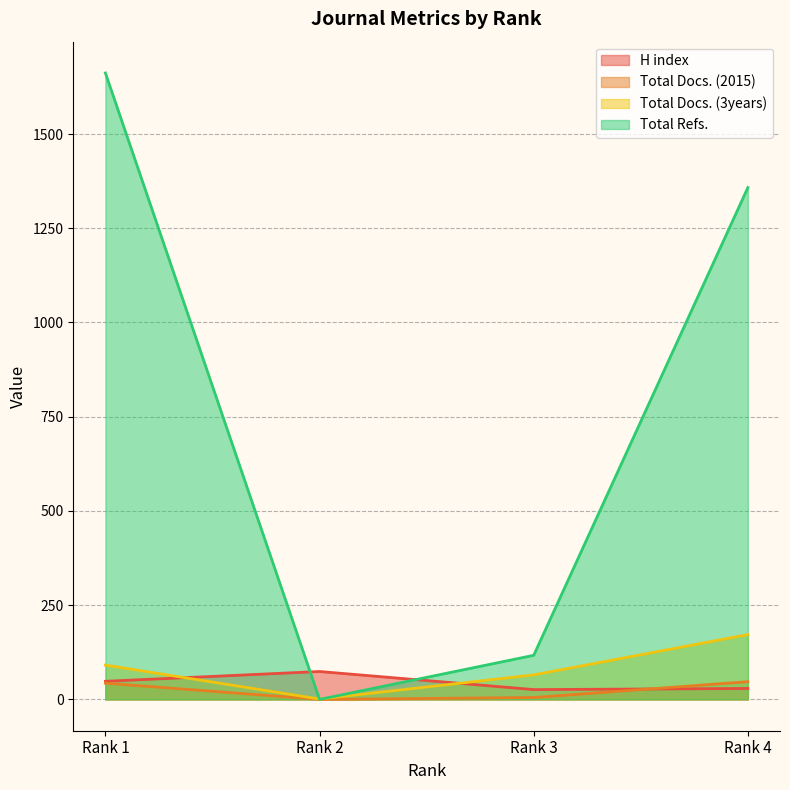

The Total Refs. series shows 1358 at Rank 4. True or false?

True